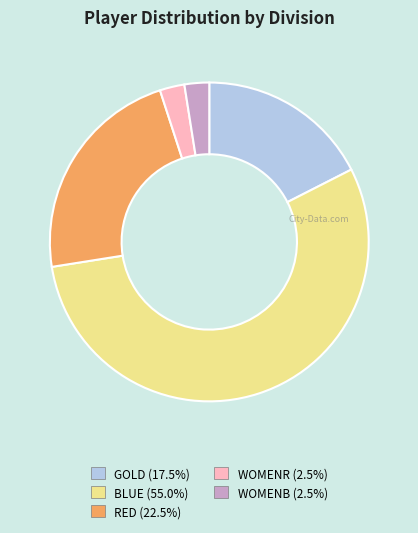

Is the sum of WOMENR and GOLD greater than half?

No